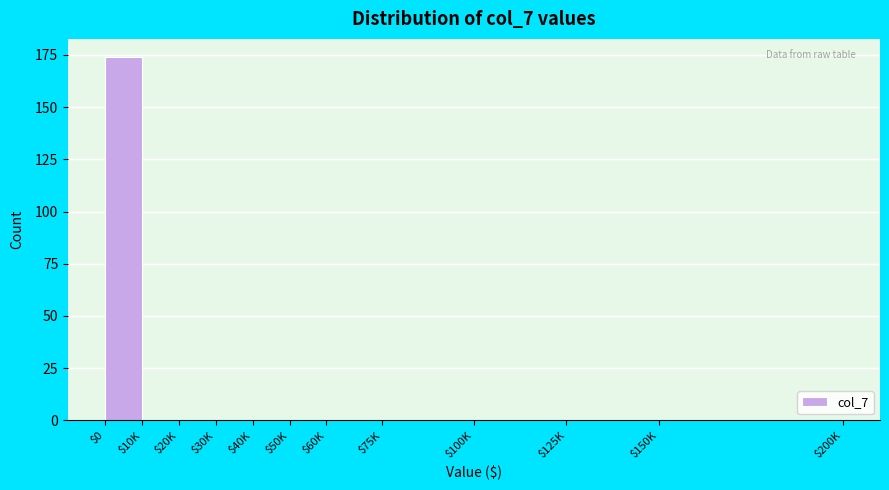

What is the sum of all values?

174